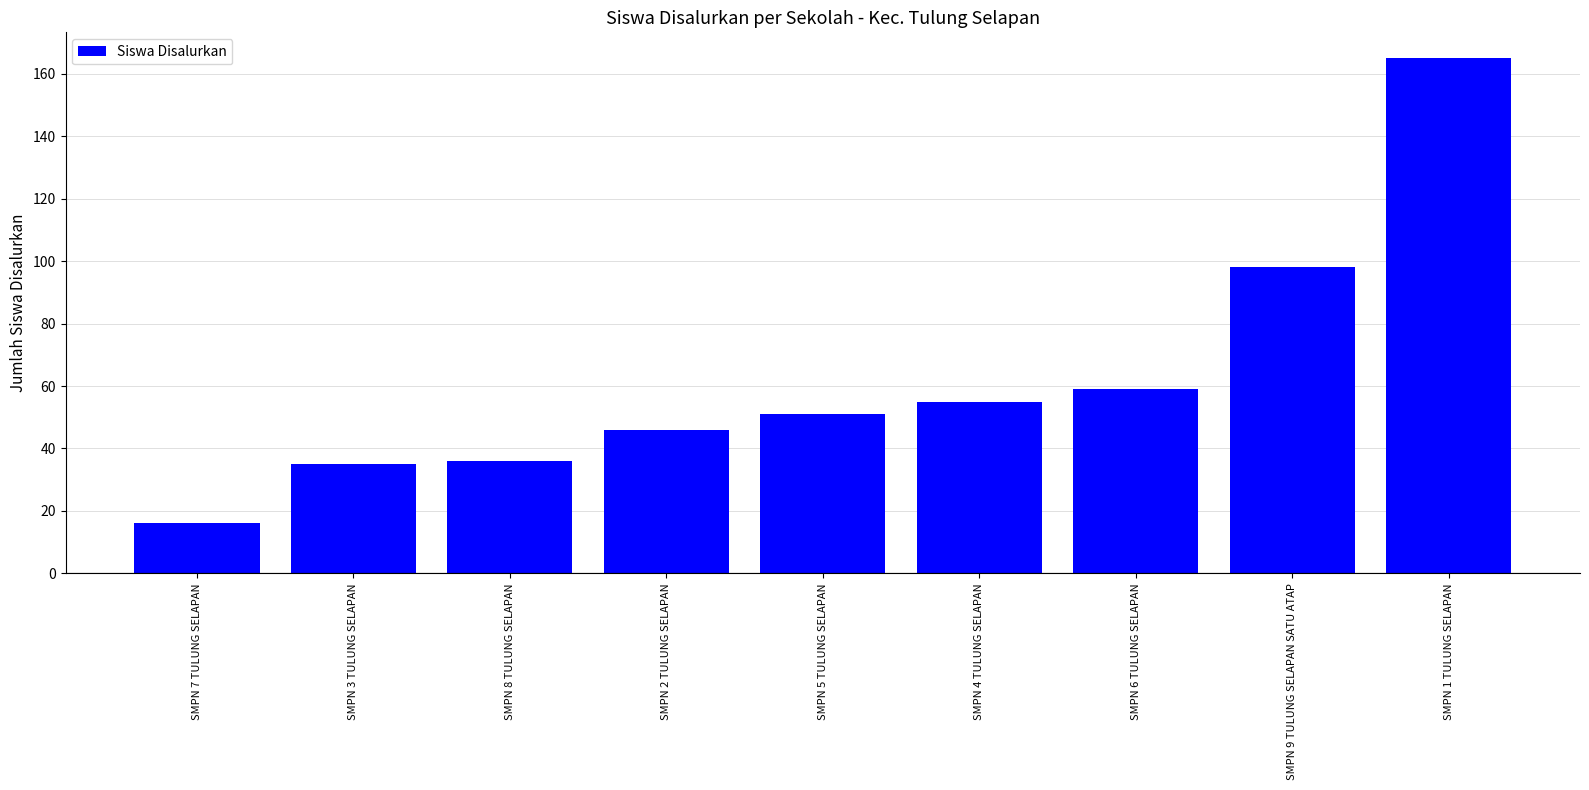

What position from the right is SMPN 8 TULUNG SELAPAN?

7